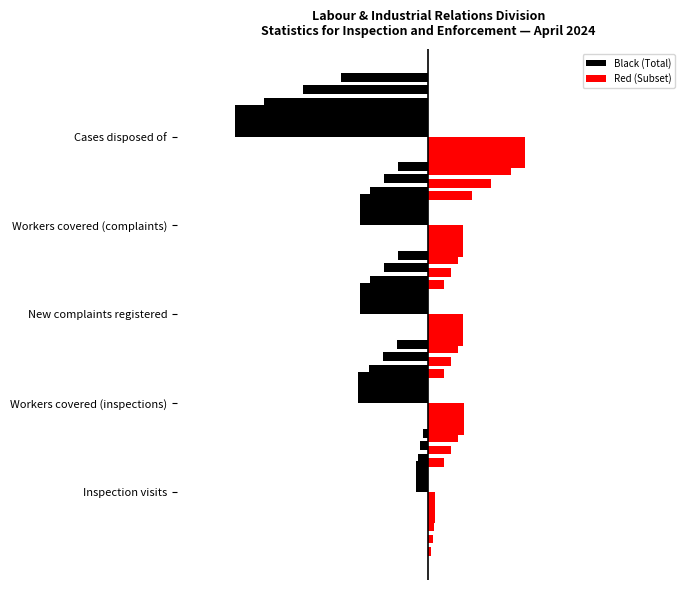

Where does the Red (Subset) series first go above 771?

Workers covered (inspections)